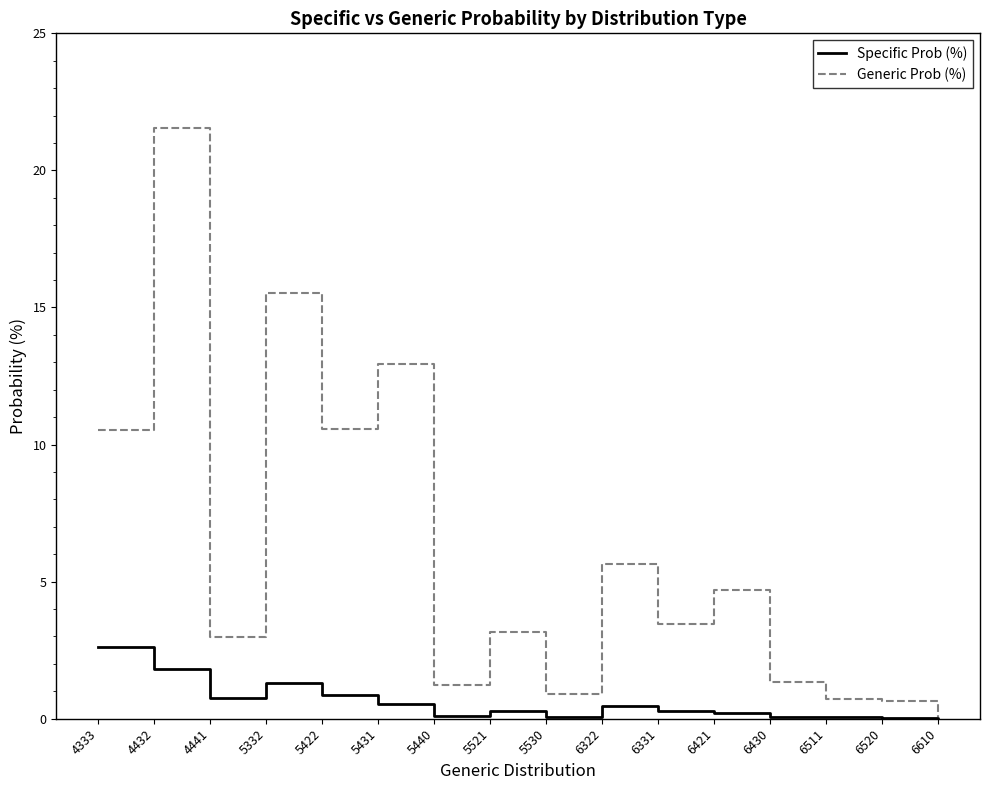

What is the difference between the highest and lowest values at 6511?

0.6